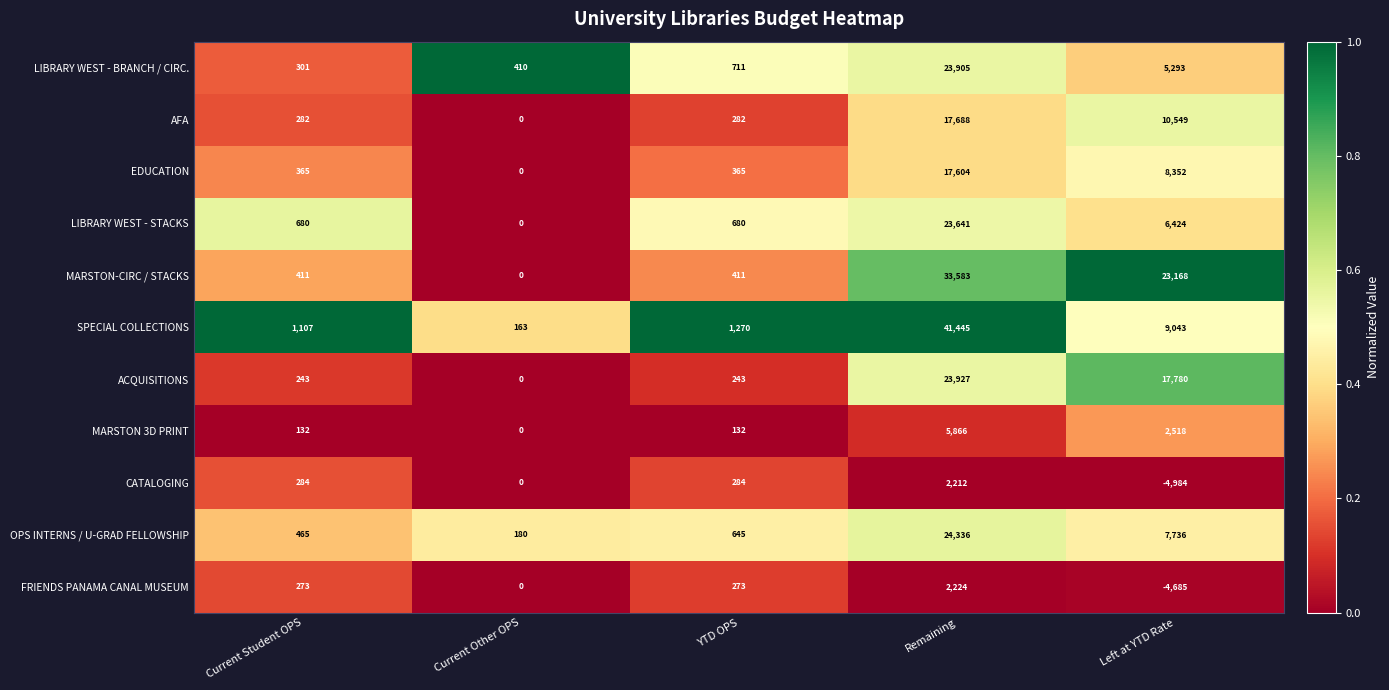

The OPS INTERNS / U-GRAD FELLOWSHIP series shows 7736 at Left at YTD Rate. True or false?

True